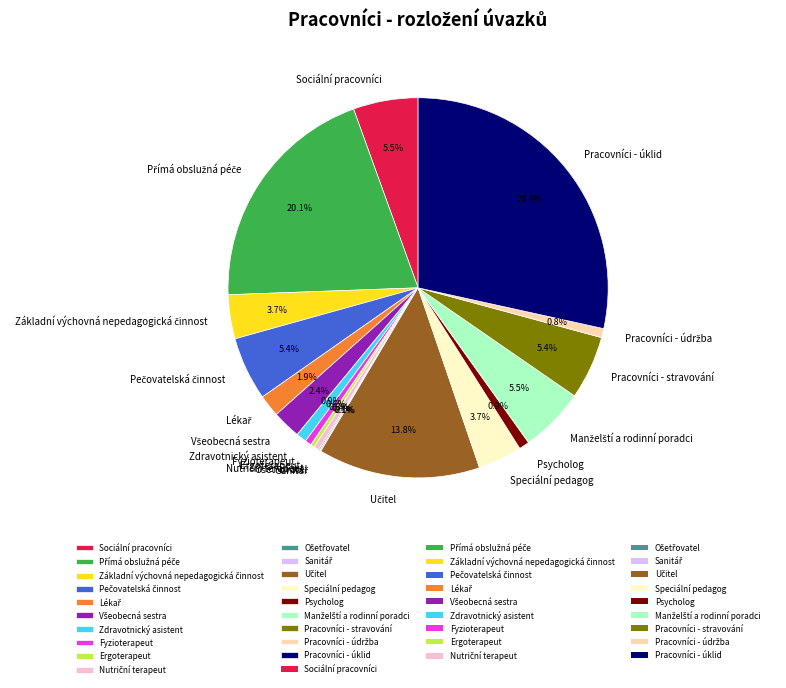

What is the largest slice in the pie chart?

Pracovníci - úklid